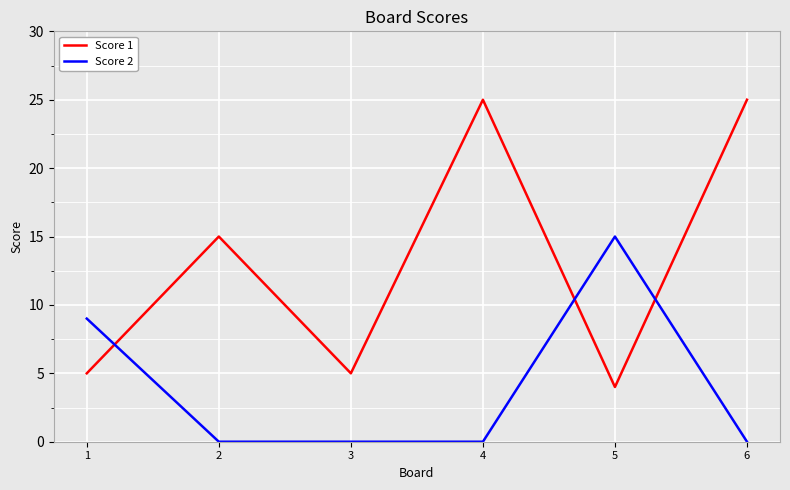

Reading left to right, extract all data points from this chart.

Score 1: 1=5	2=15	3=5	4=25	5=4	6=25
Score 2: 1=9	2=0	3=0	4=0	5=15	6=0